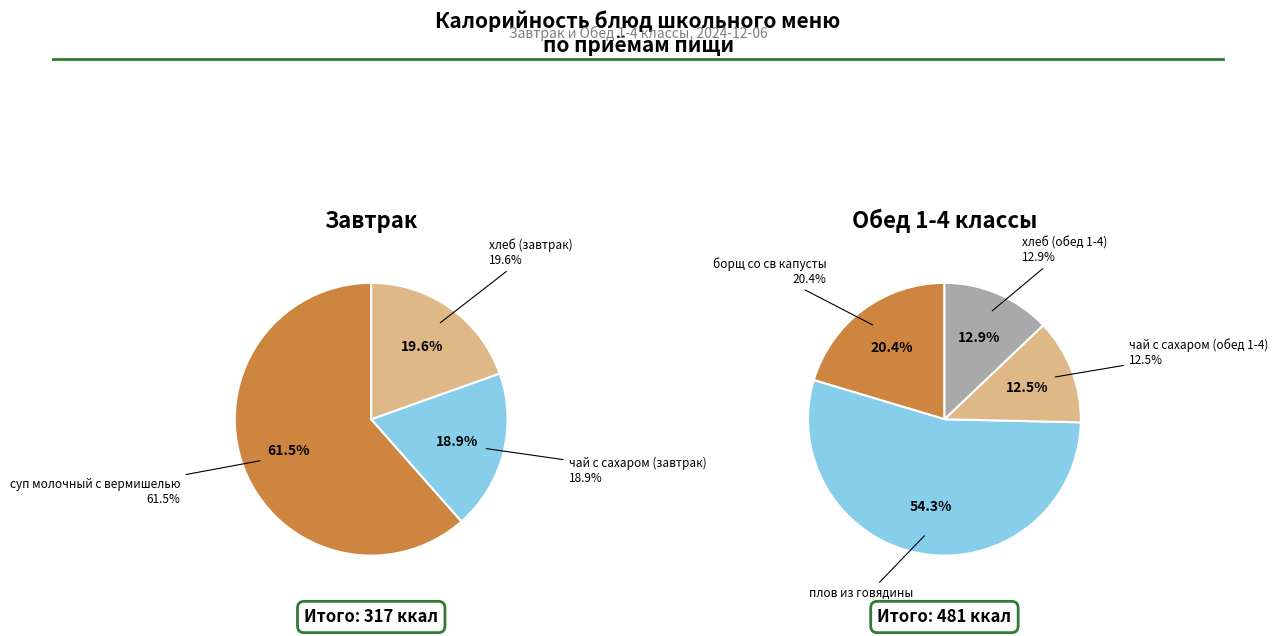

How many segments does this pie chart have?

3